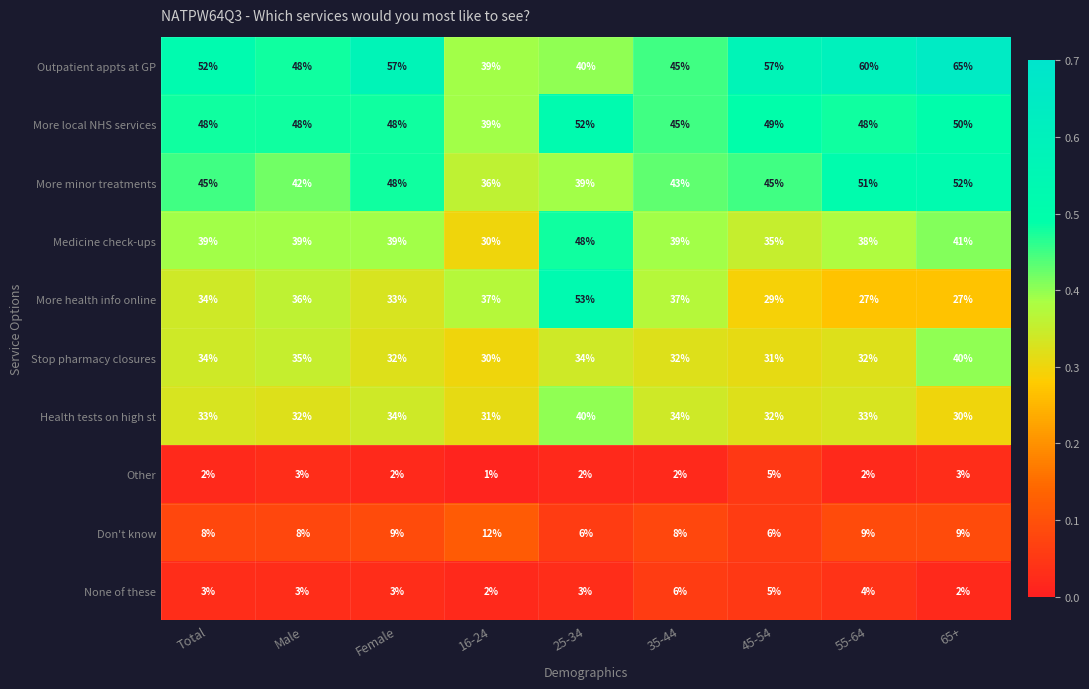

What is the spread (max minus min) of values at 25-34?

51